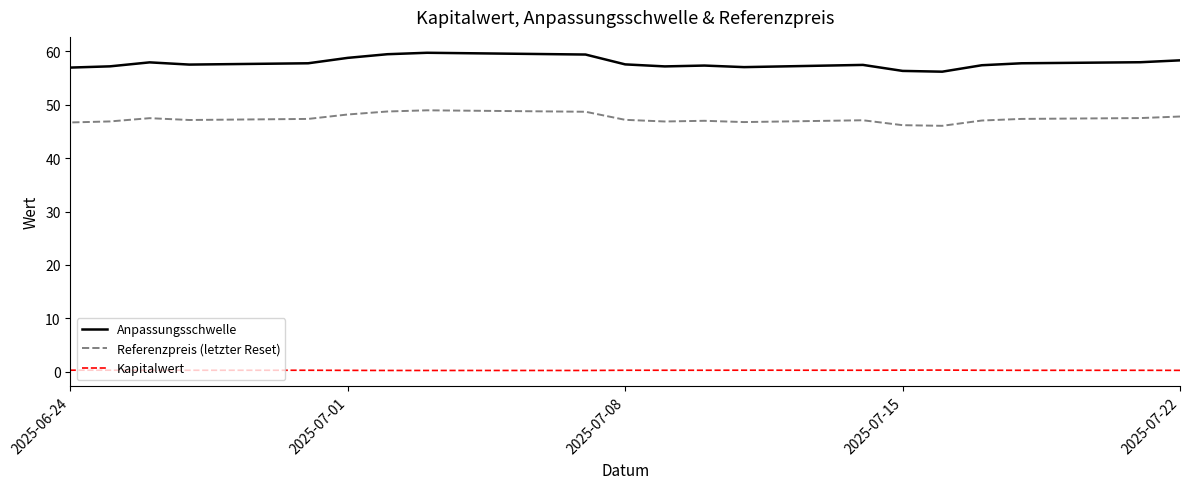

How many data points does each series have?

20